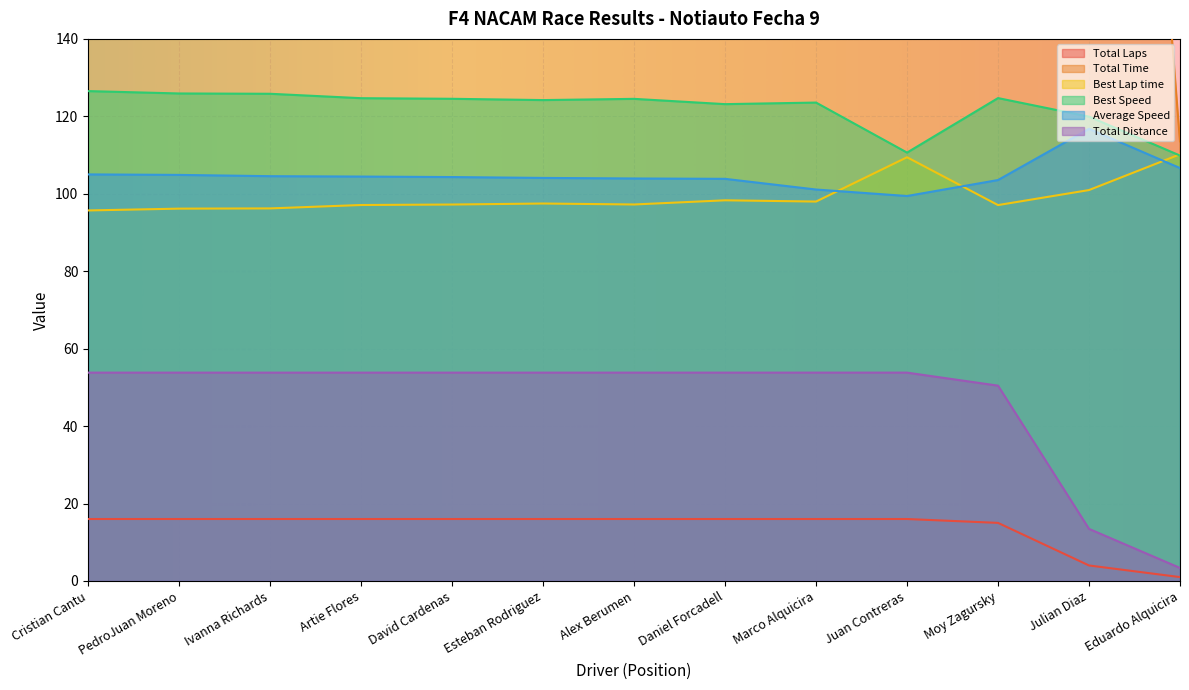

At how many categories does at least one series exceed 1703?

11